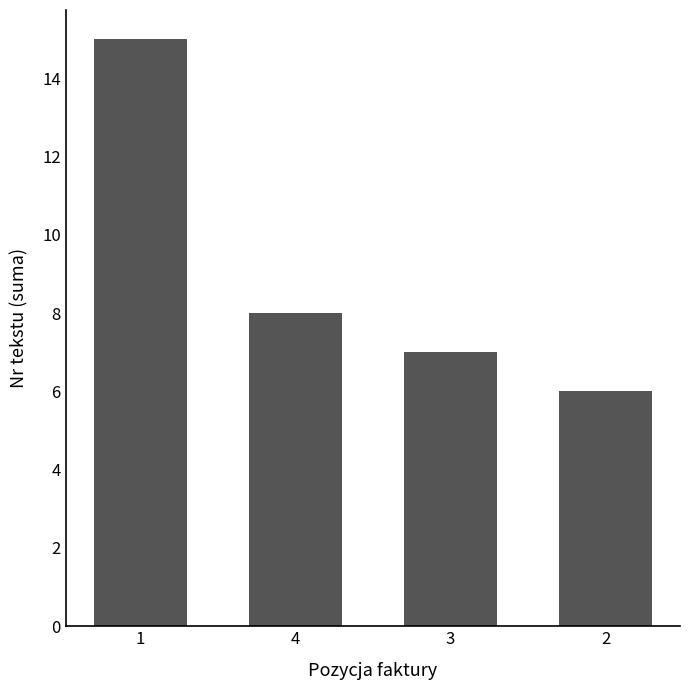

What is the change in value from 4 to 2?

-2